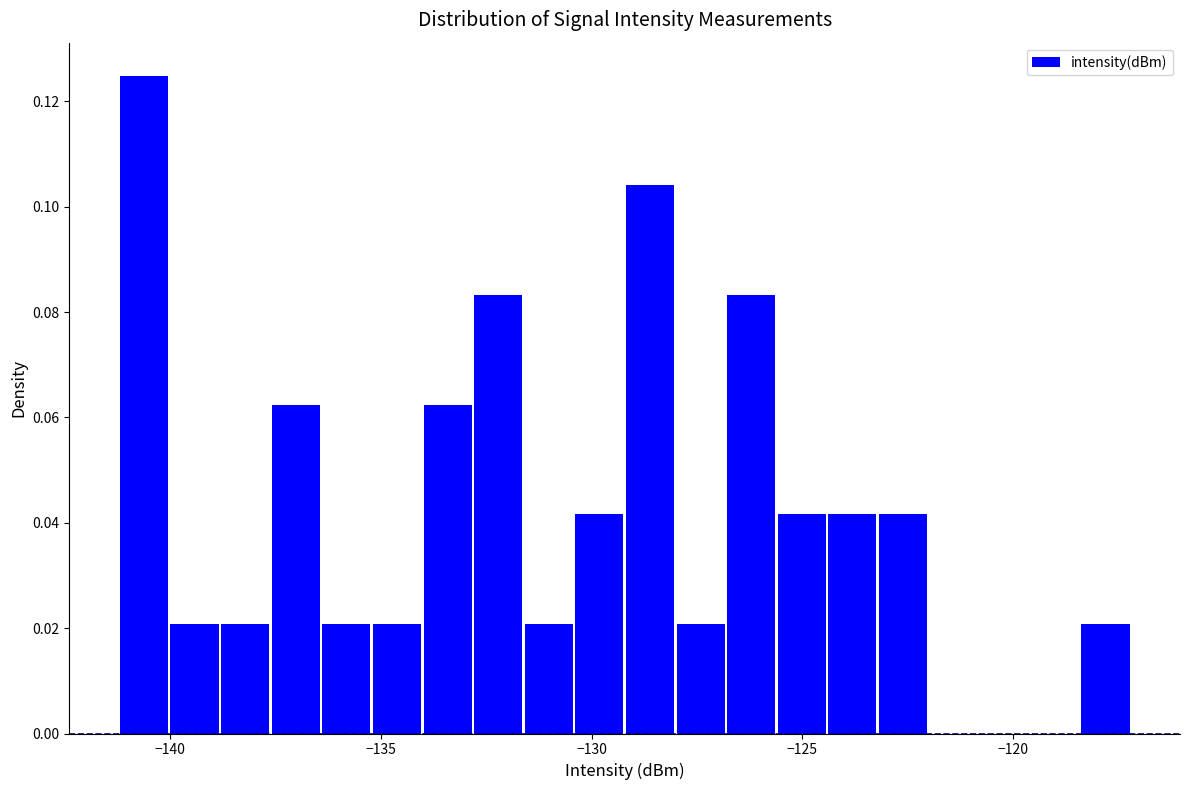

Around what value on the x-axis is the tallest bar? Give the approximate position of its centre, as read against the axis.

-140.5